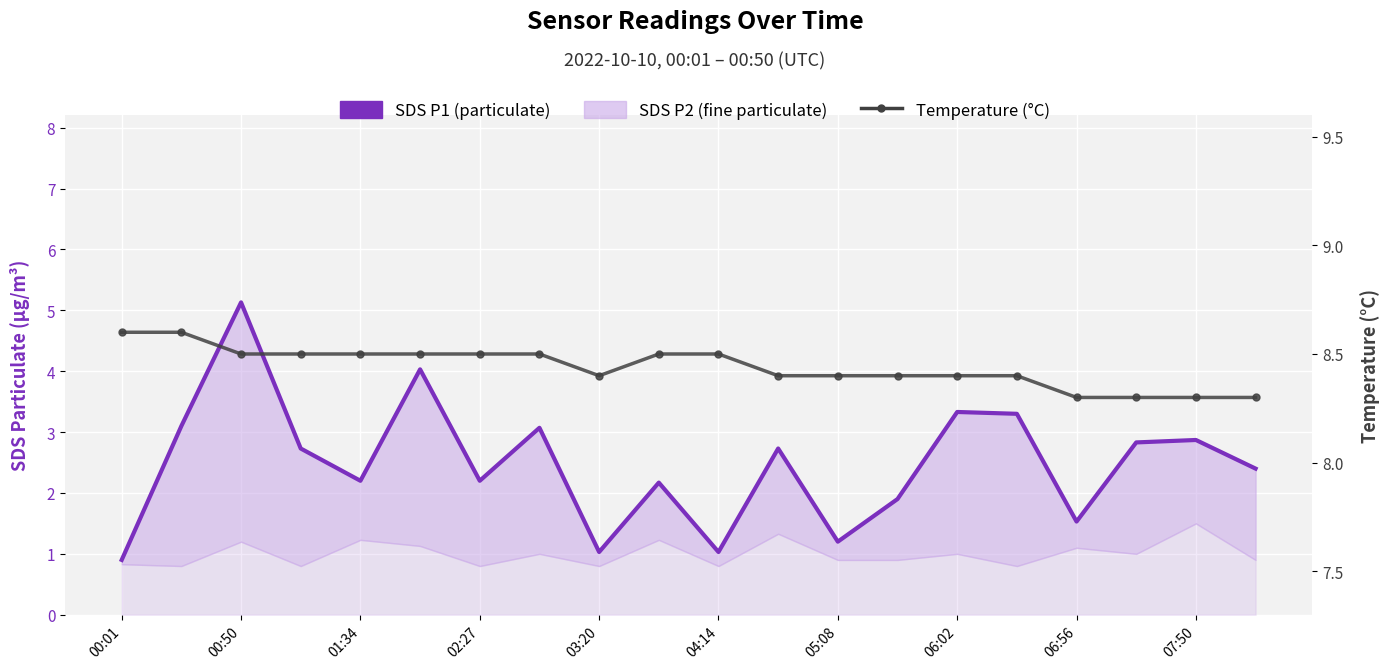

In SDS P1 (particulate), how many points are lower than both neighbors (excluding endpoints)?

6